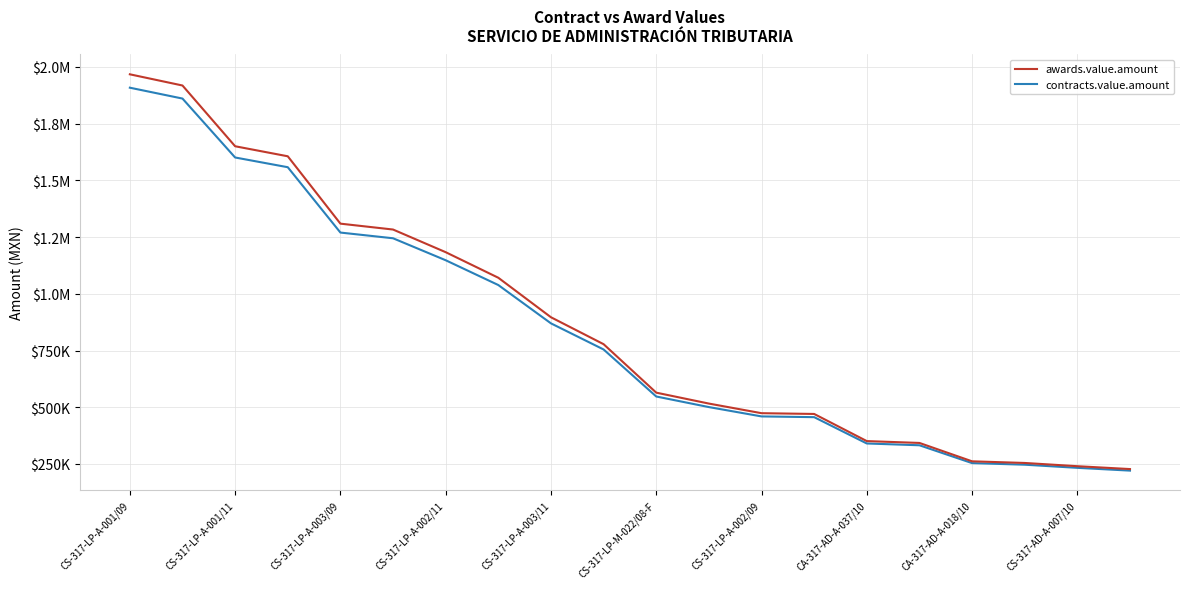

Which series has the largest range (max minus min)?

awards.value.amount